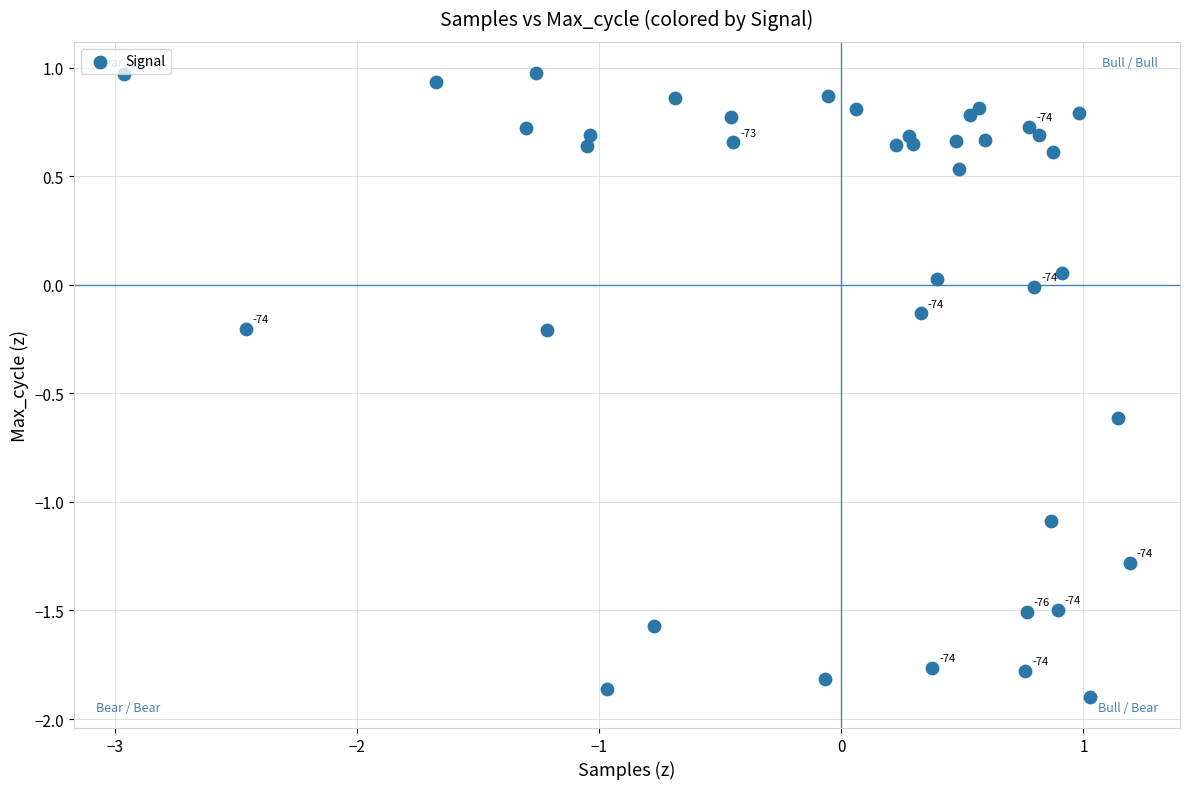

What is the range of X values (max minus min)?

4.2